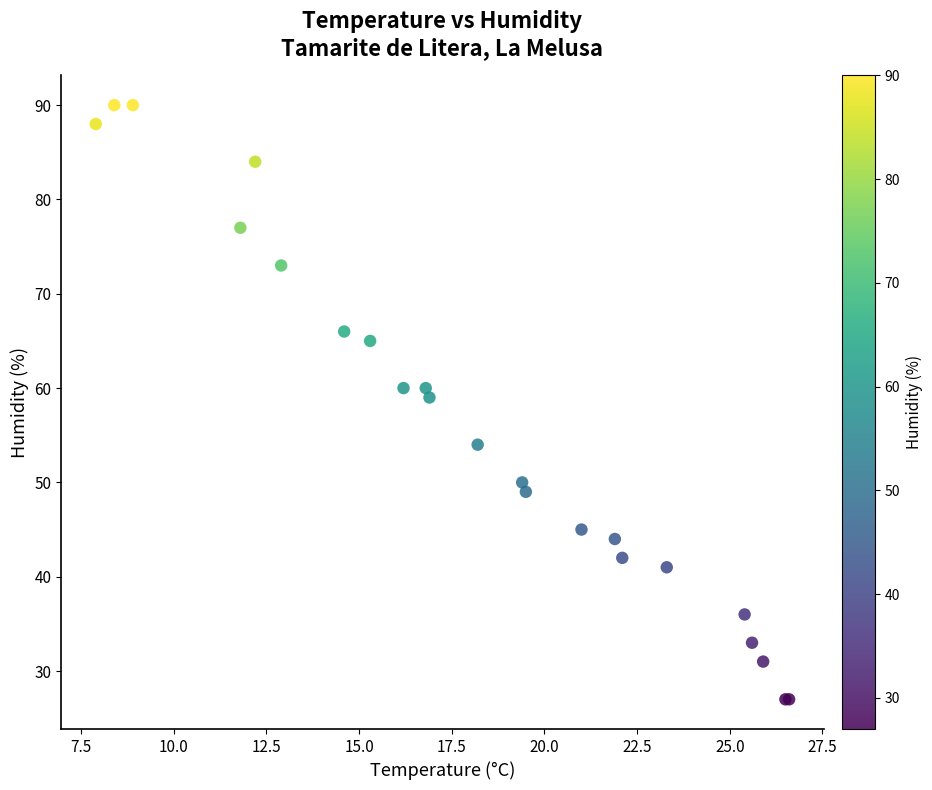

What Y value in the scatter plot is closest to 58?

59